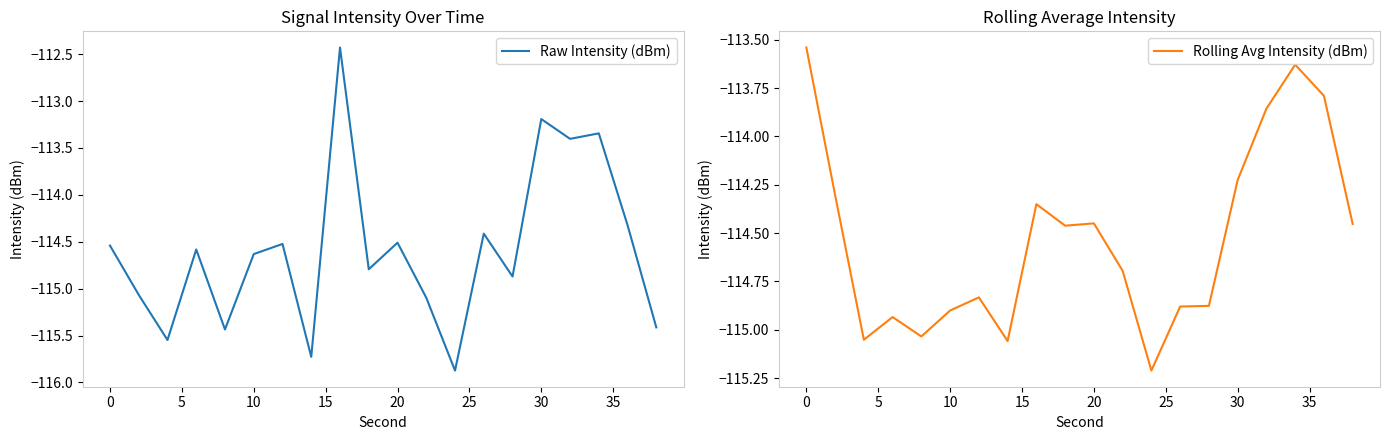

What is the maximum value for Raw Intensity (dBm)?

-112.4